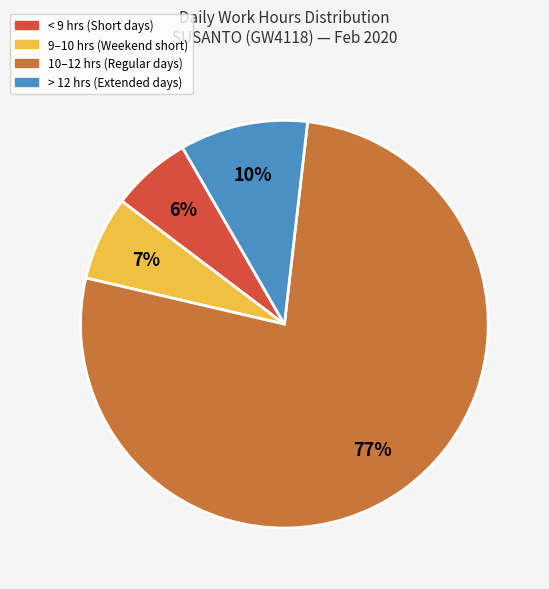

To the nearest percent, what is the average slice percentage?

25%